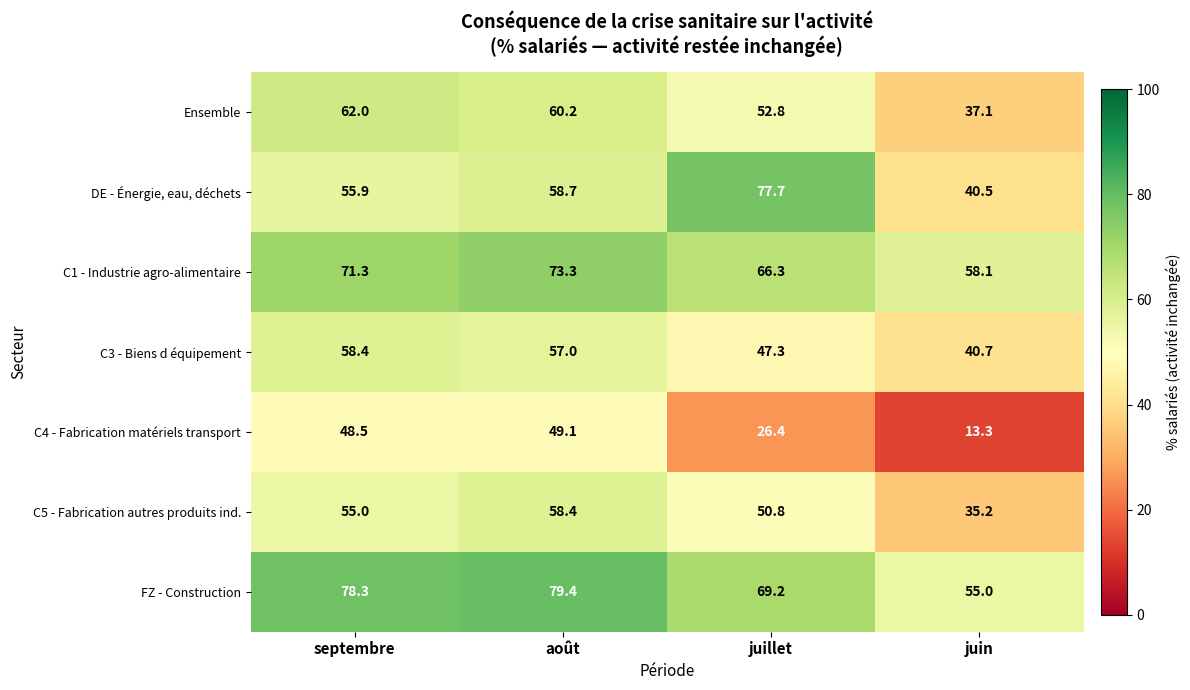

How many series are shown in this chart?

7